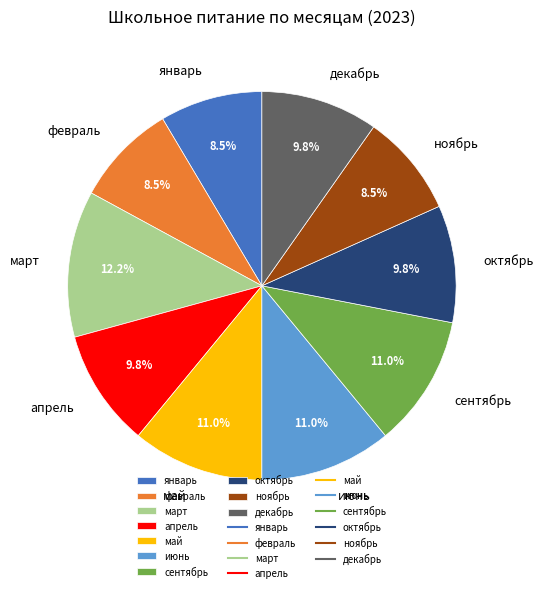

How many slices are in this pie chart?

10